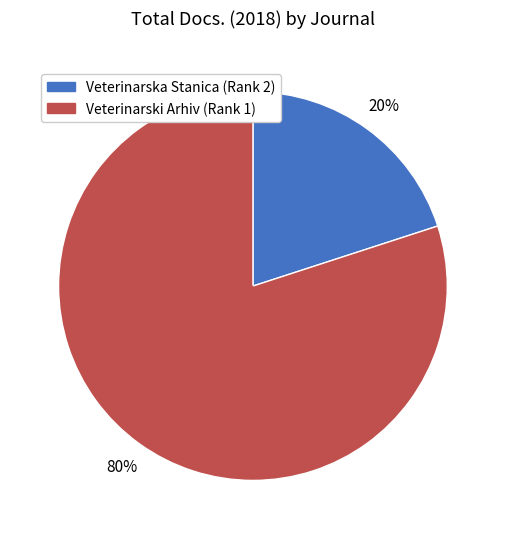

True or false: Veterinarski Arhiv (Rank 1) accounts for 80% of the total.

True